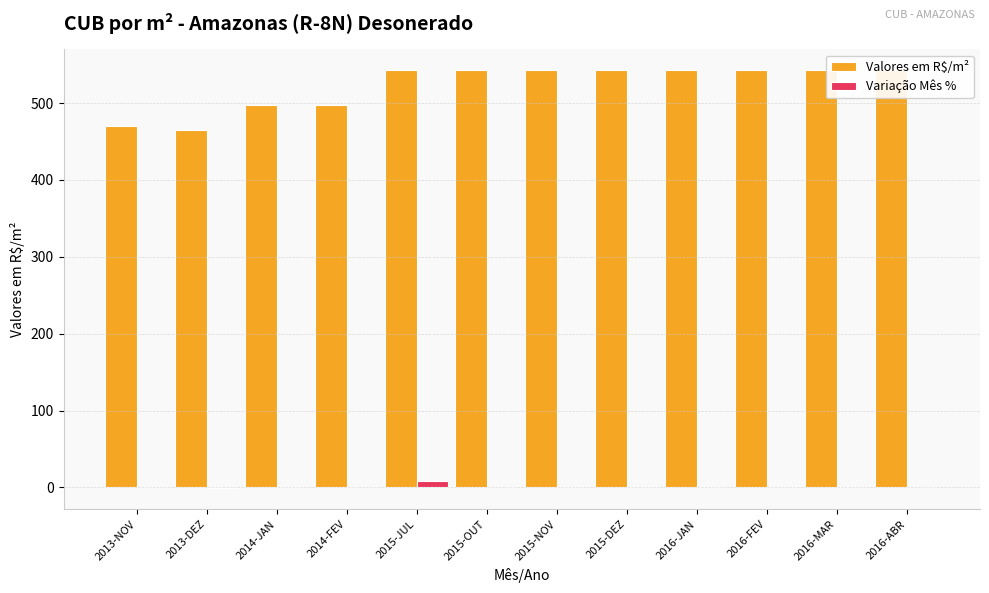

How many bars are there in total?

24